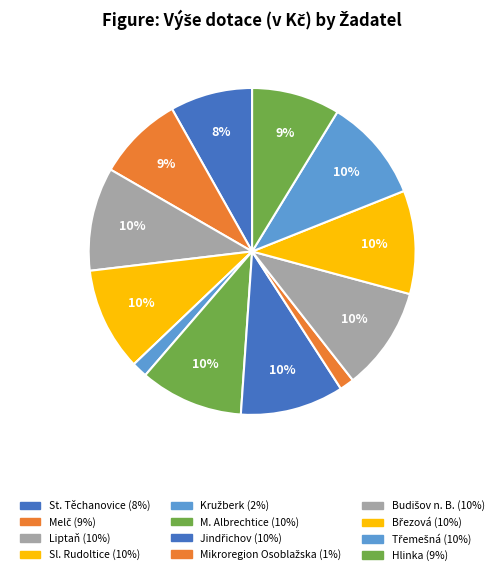

How many slices are in this pie chart?

12